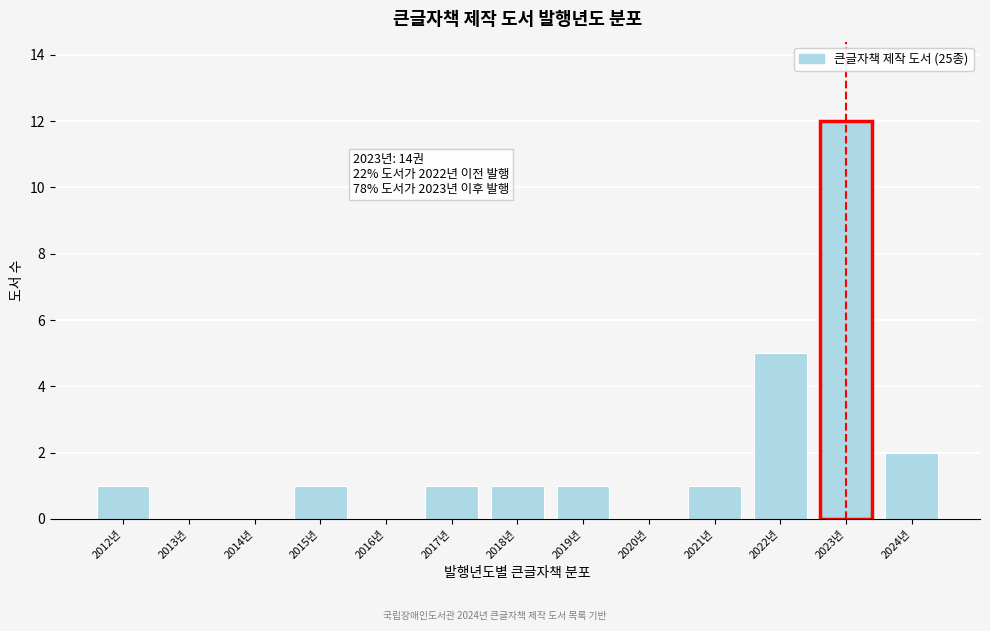

Which range on the x-axis has the tallest bar?

2022.5 to 2023.5